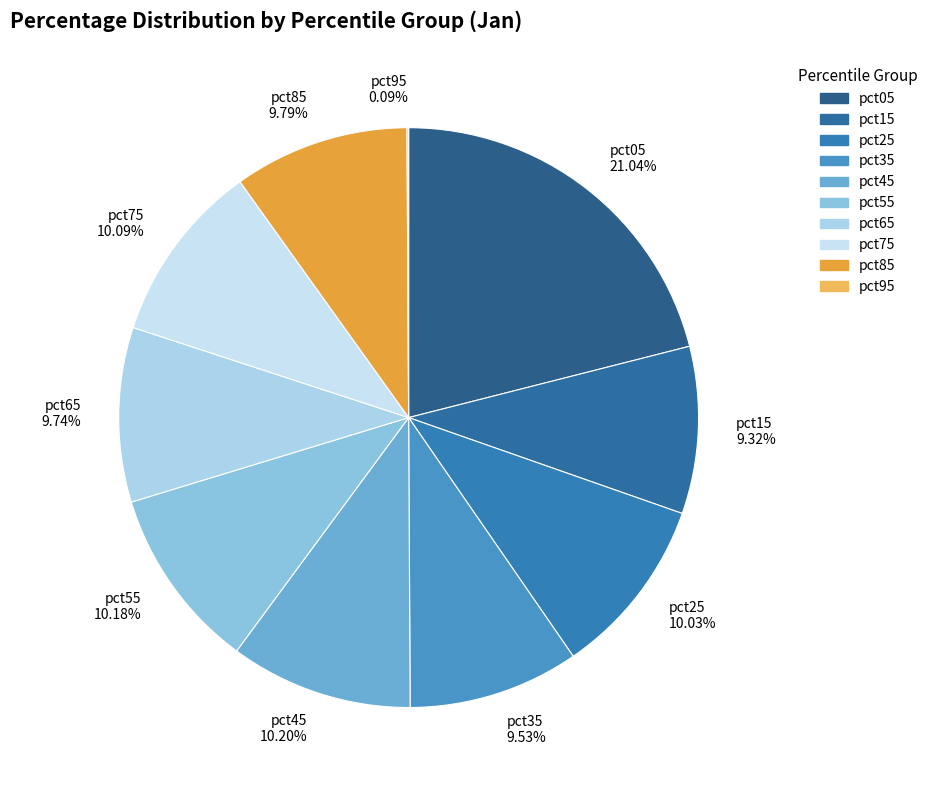

Is there a majority slice in this chart?

No